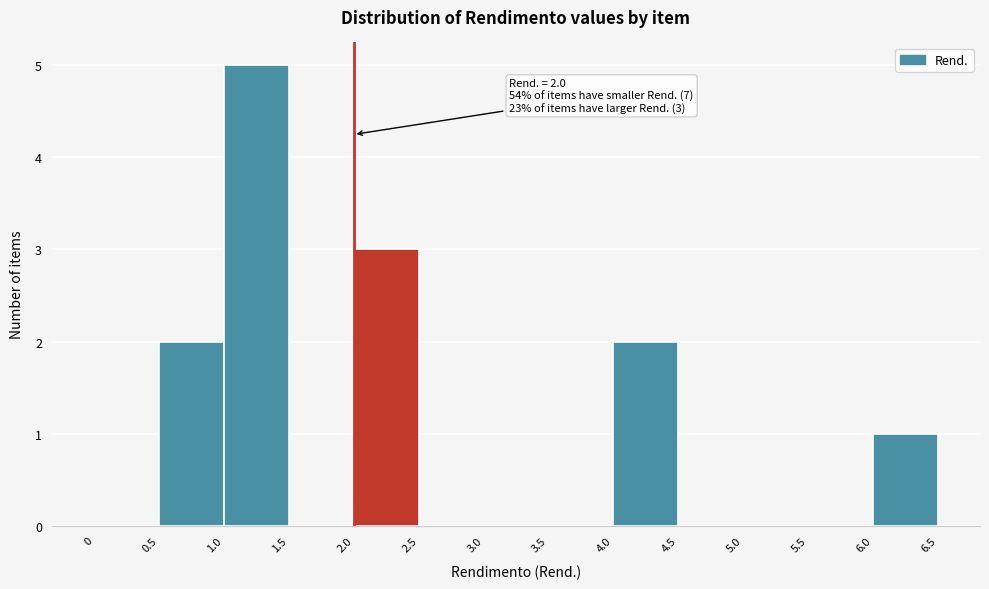

Over which range of the x-axis is the bar tallest?

1.0 to 1.5